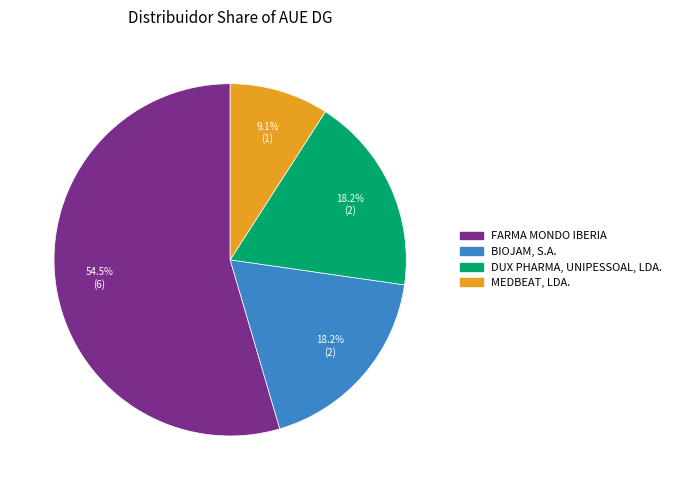

Does FARMA MONDO IBERIA represent more than half of the total?

Yes